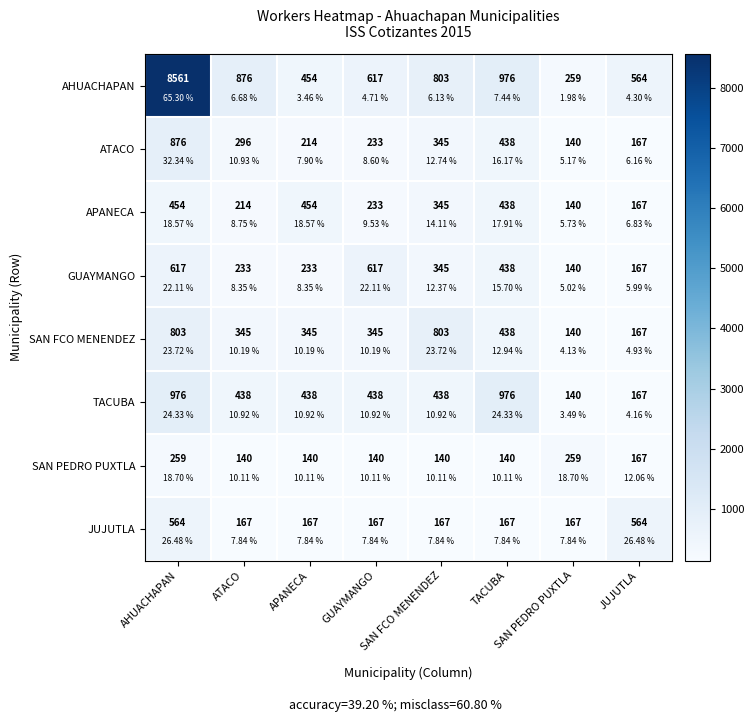

The SAN PEDRO PUXTLA series shows 193 at SAN FCO MENENDEZ. True or false?

False